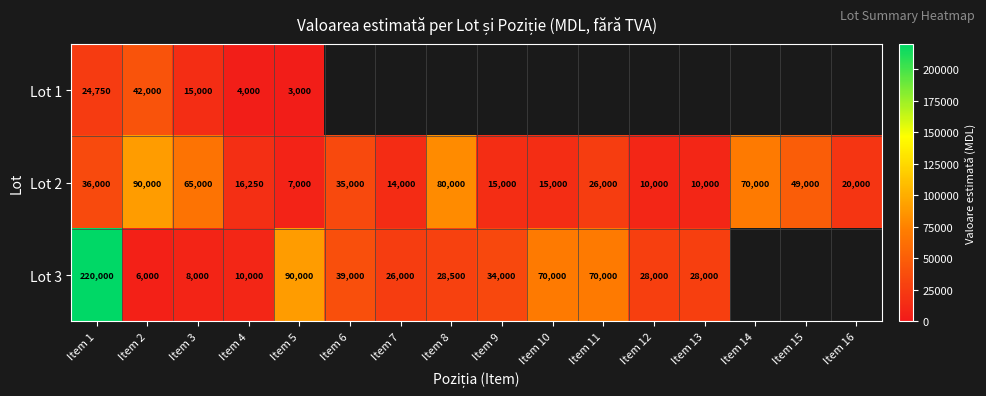

What is the sum of the Lot 2 values at Item 16 and Item 7?

34000